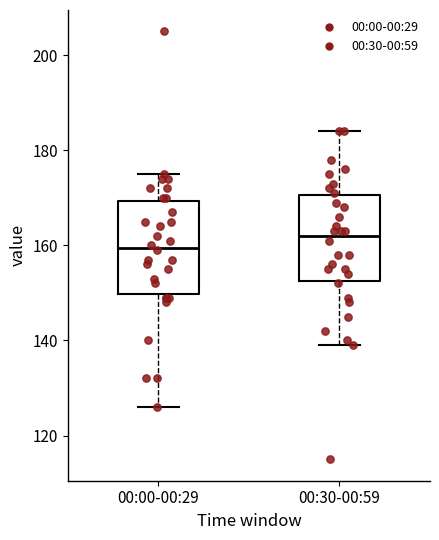

Reading left to right, read every box against the y-axis: the position of its median line, the range the box covers, and the ends of its whiskers. The values are not printed on the chart, so give them approximately, as read against the axis.

00:00-00:29: median 160, box 150 to 170, whiskers 126 to 176
00:30-00:59: median 162, box 152 to 170, whiskers 140 to 184